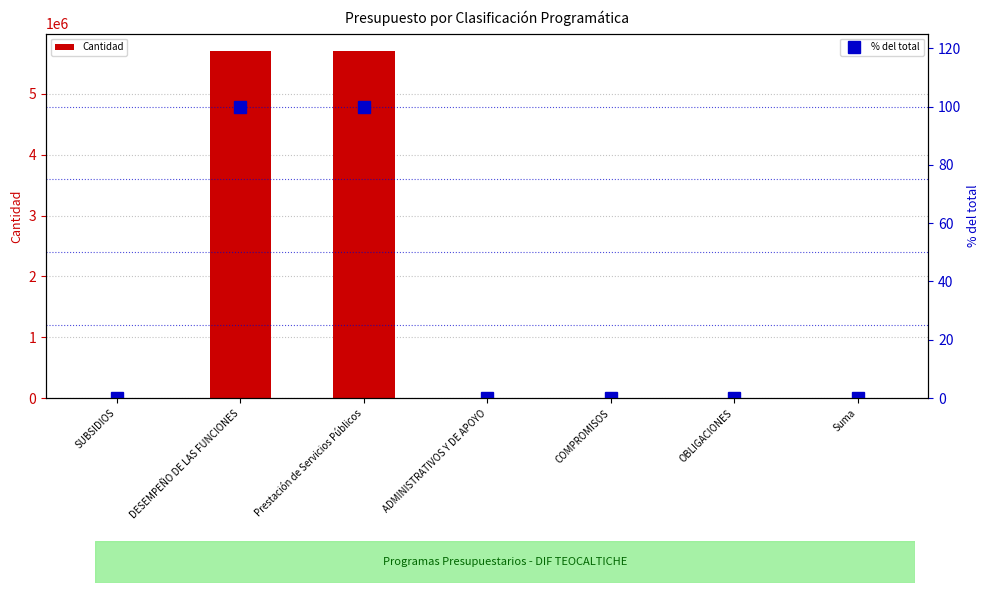

What are all the series names shown in the legend?

Cantidad, % del total